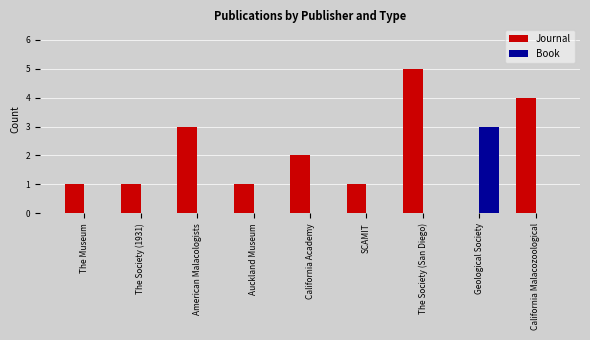

At which label does Book reach its peak?

Geological Society